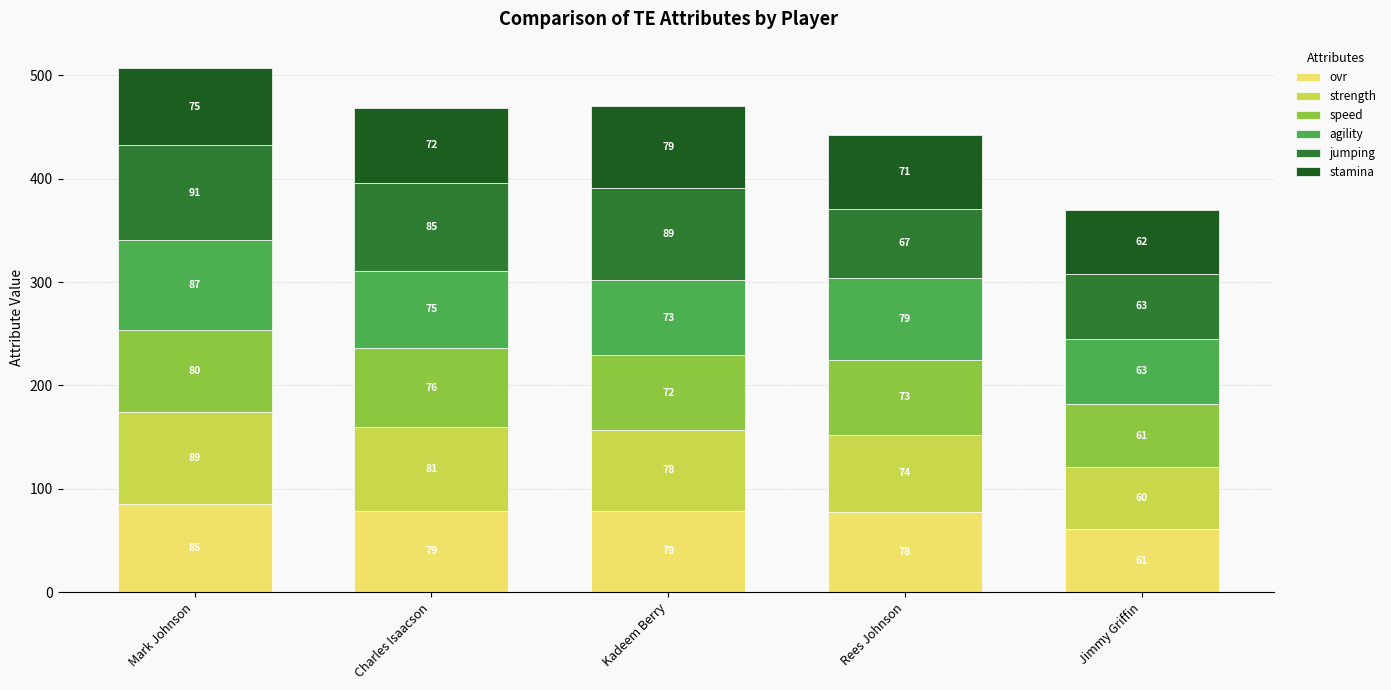

What is the sum of all ovr values?

382